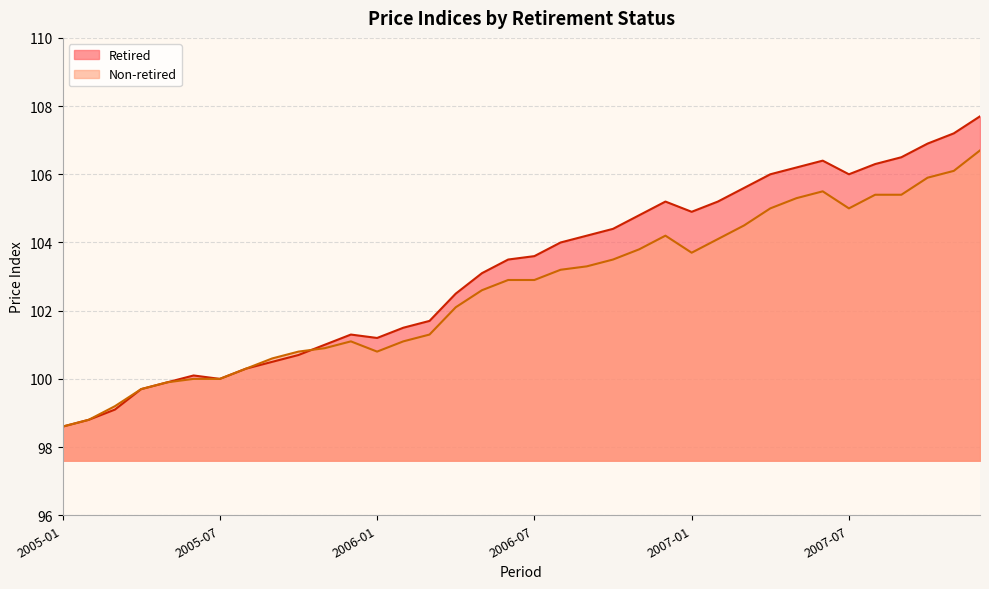

Which series has the largest range (max minus min)?

Retired